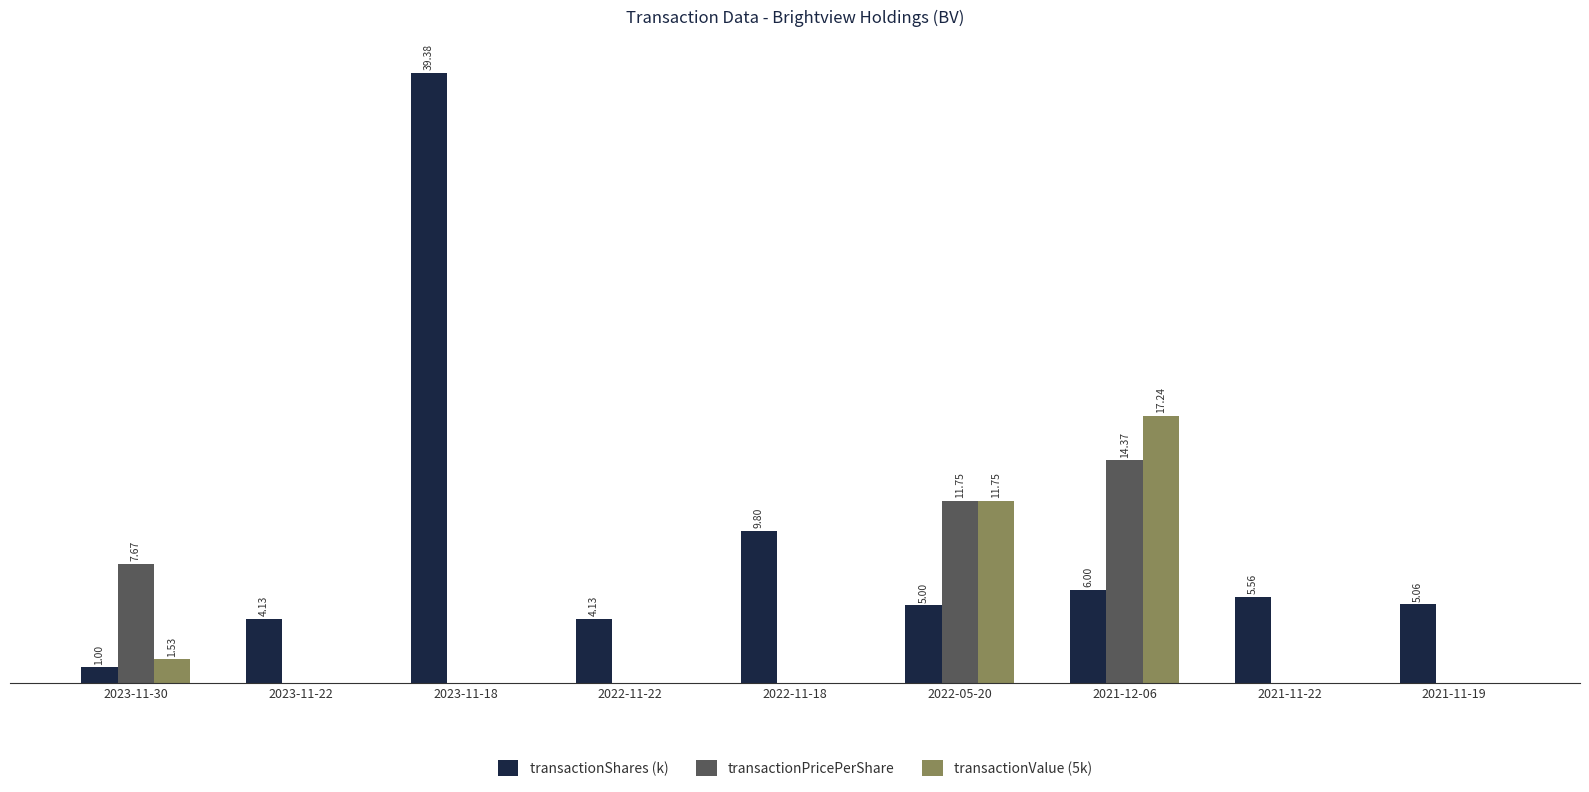

Which series has the largest total across all categories?

transactionShares (k)